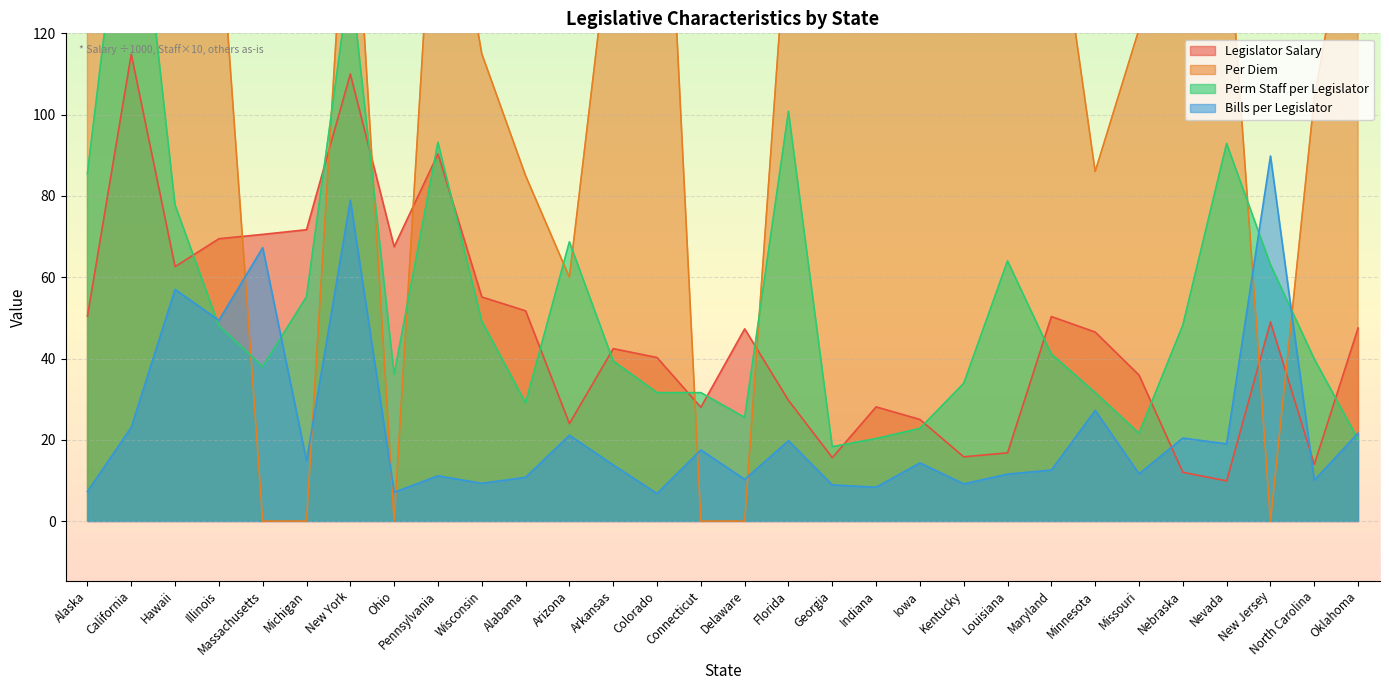

Between Colorado and Wisconsin, which is larger?

Wisconsin